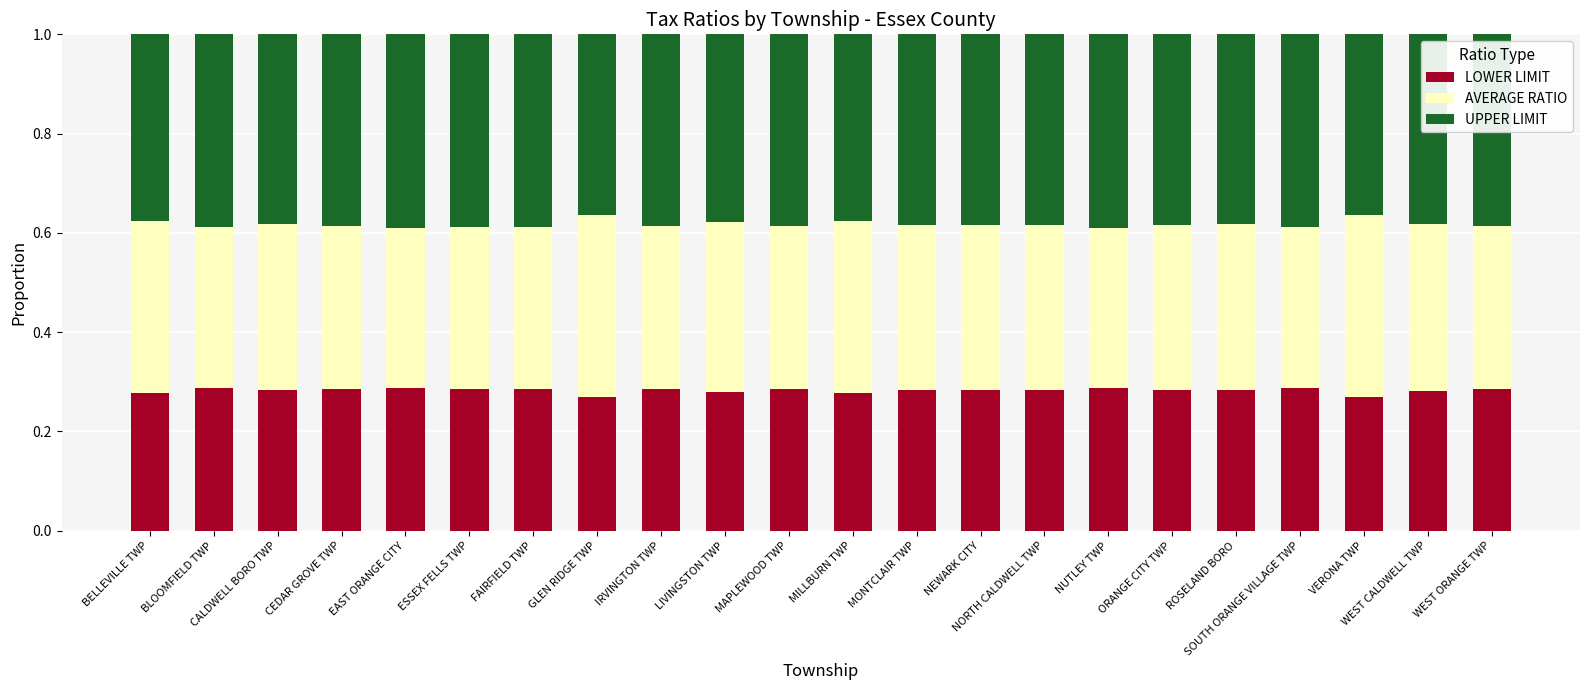

The value of LOWER LIMIT at SOUTH ORANGE VILLAGE TWP is 0.5. True or false?

False